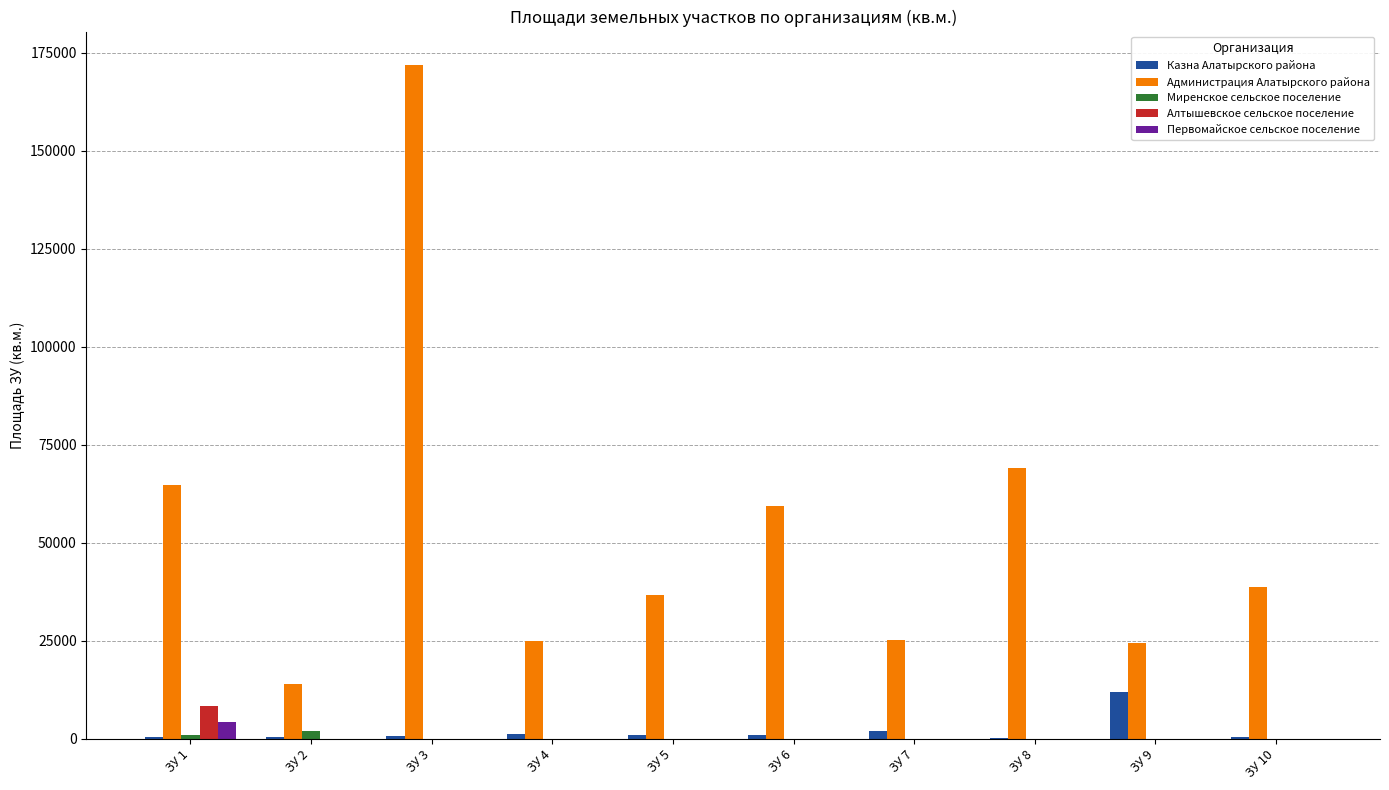

Are the bars grouped side by side (vs. stacked)?

Yes